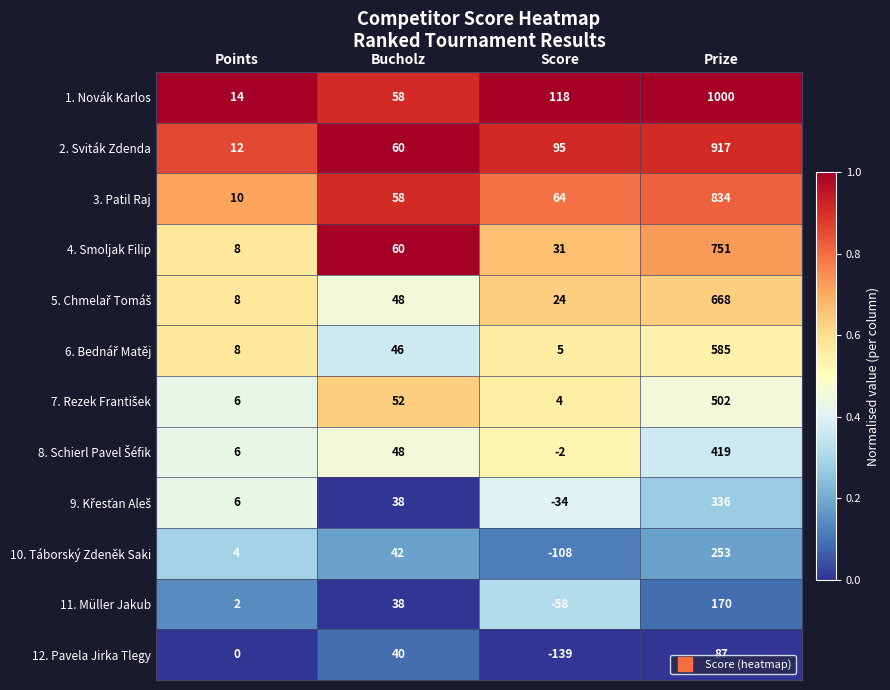

At which category is the sum across all series the highest?

Prize